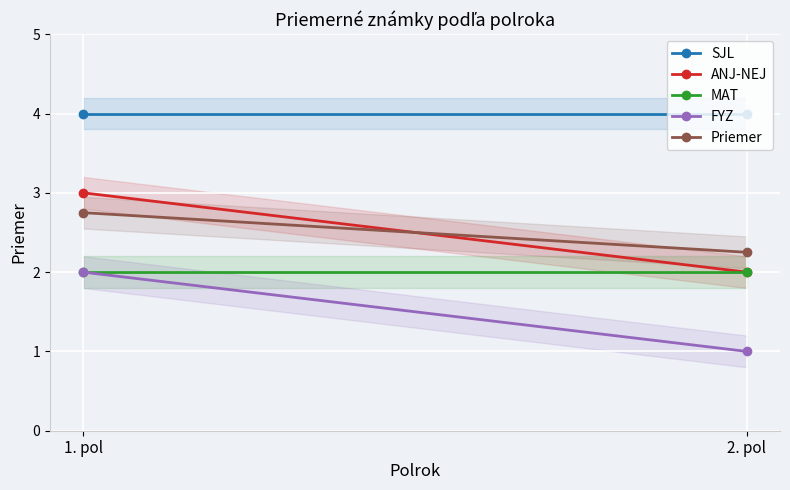

Which series has the largest total across all categories?

SJL